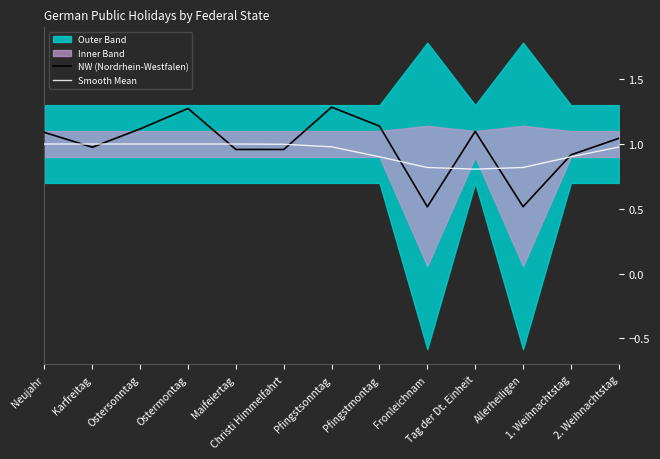

What is the approximate value of NW (Nordrhein-Westfalen) at Ostersonntag?

1.1